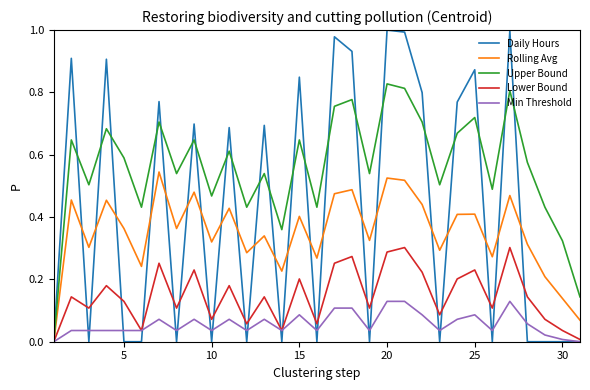

Which series has the widest spread of values?

Daily Hours